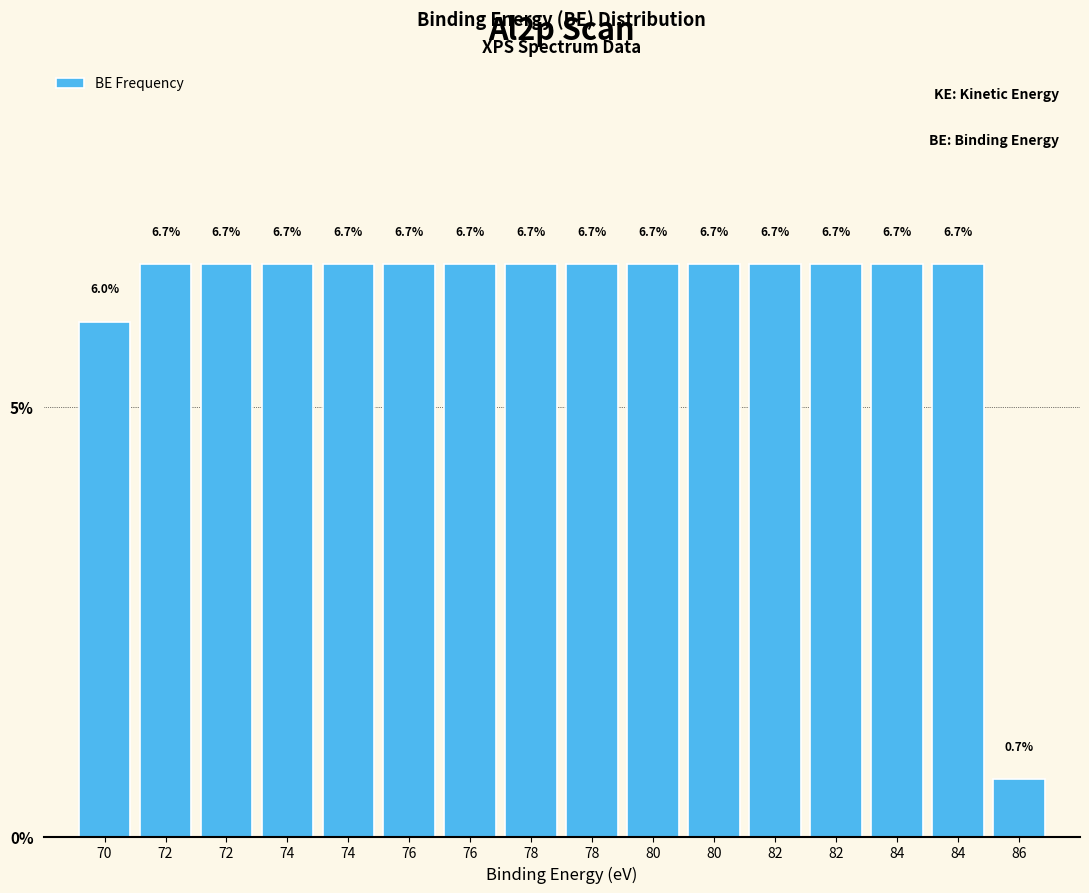

How many series are shown in this chart?

1